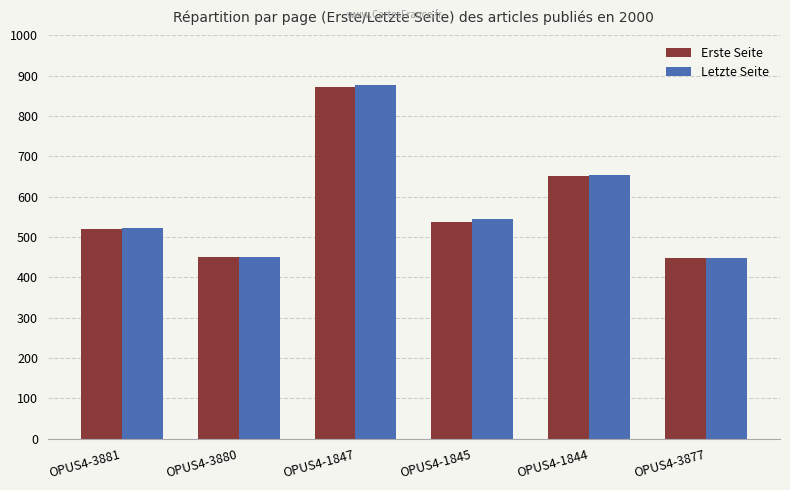

Is the value of Erste Seite at OPUS4-1844 greater than the value of Letzte Seite at OPUS4-3881?

Yes